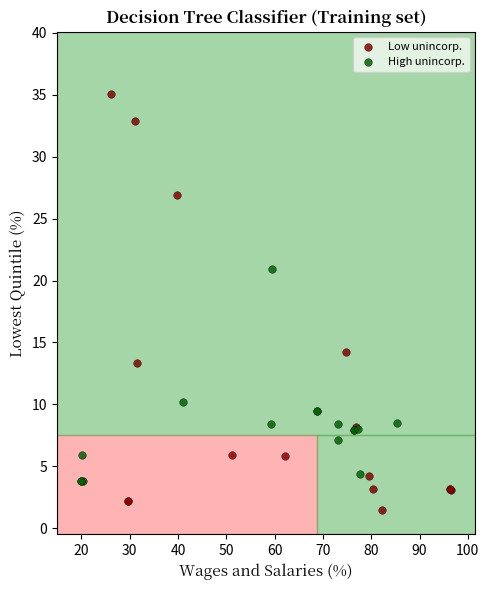

Which series reaches the maximum Y coordinate?

Low unincorp.